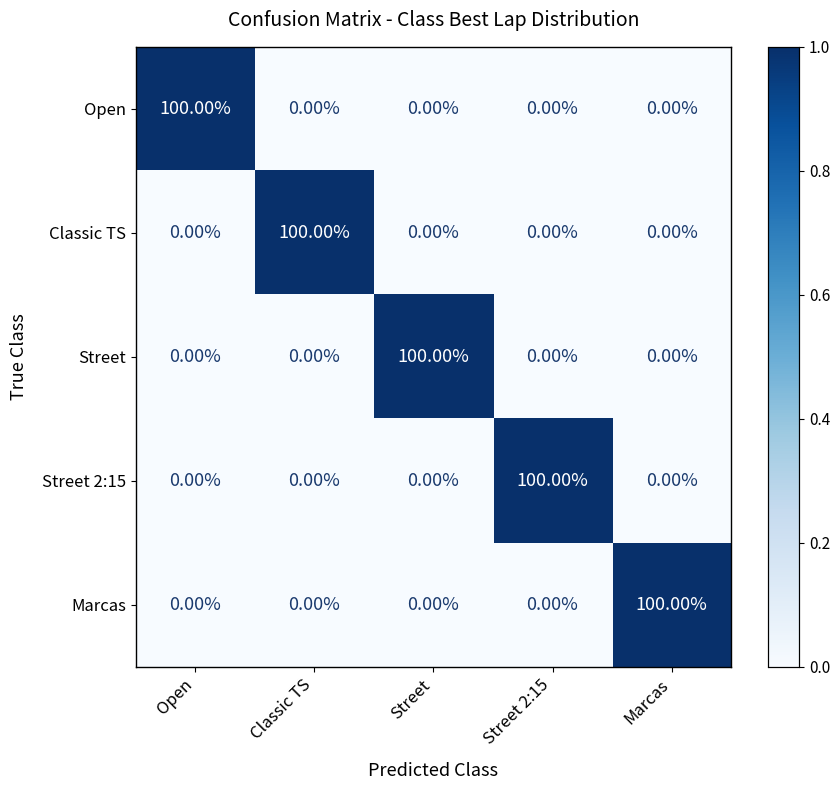

At which label does Marcas reach its peak?

Marcas